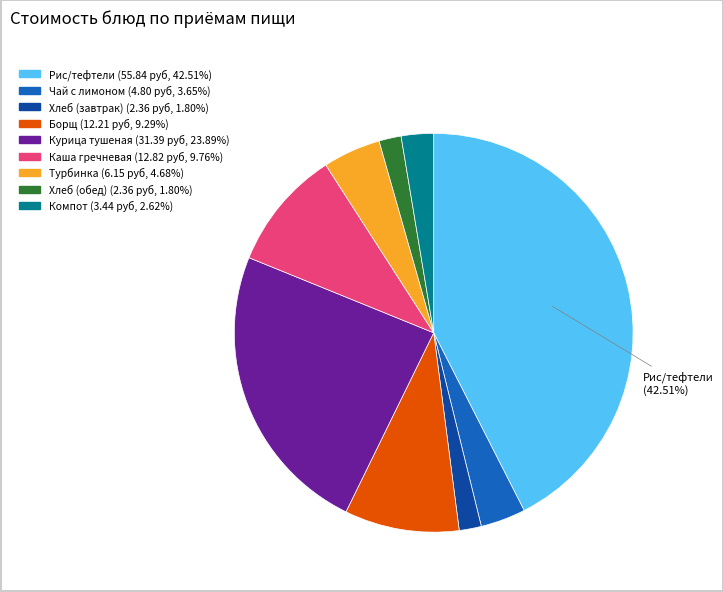

Does any single category account for the majority?

No